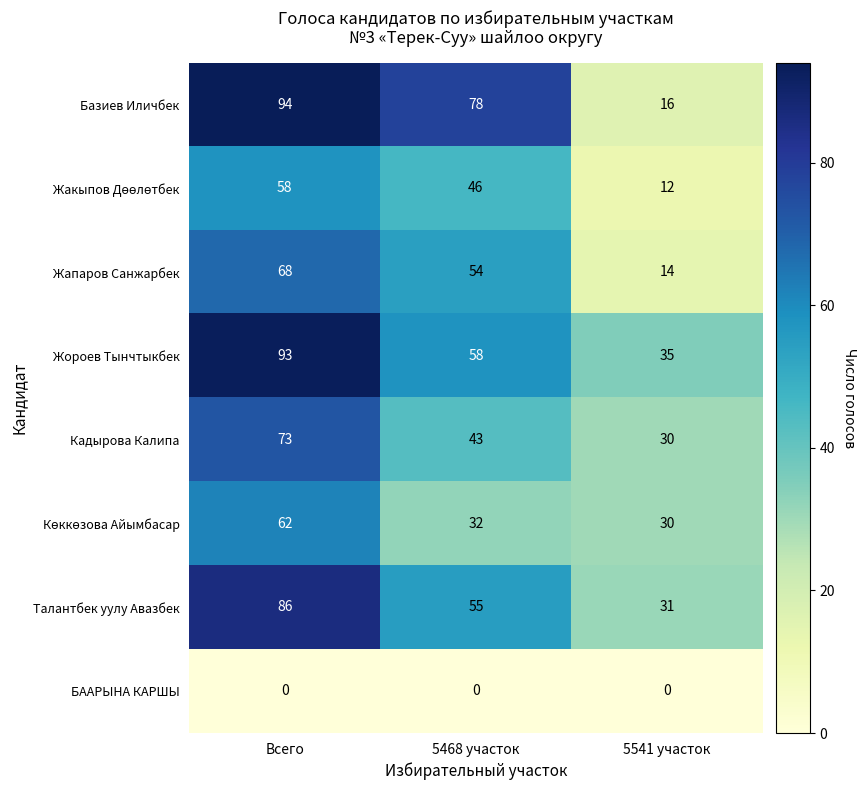

What is the spread (max minus min) of values at 5541 участок?

35